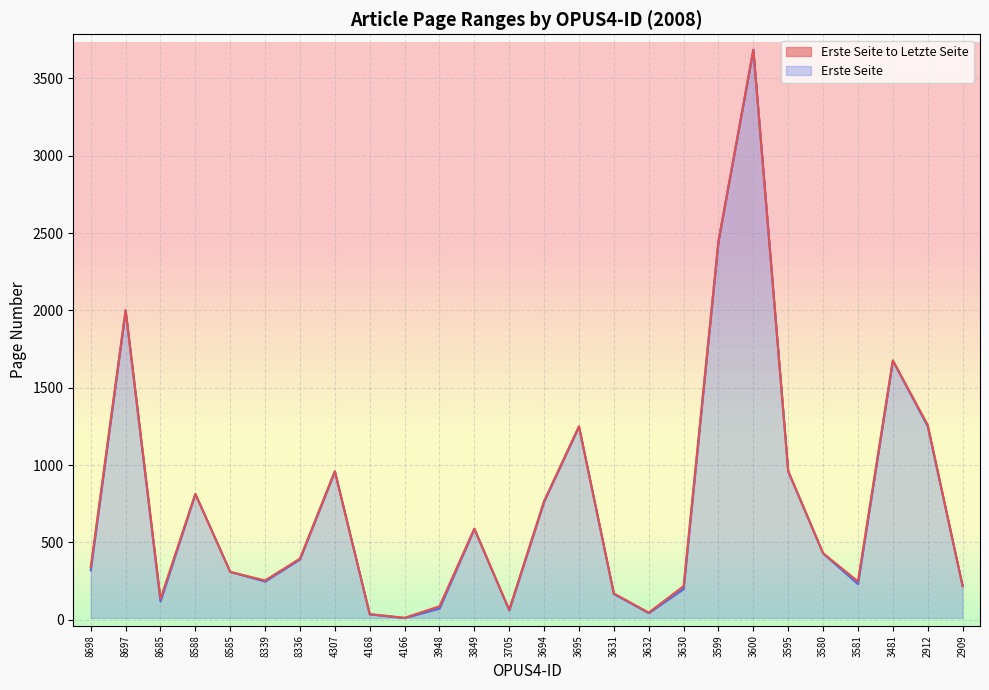

Which series has the largest range (max minus min)?

Erste Seite